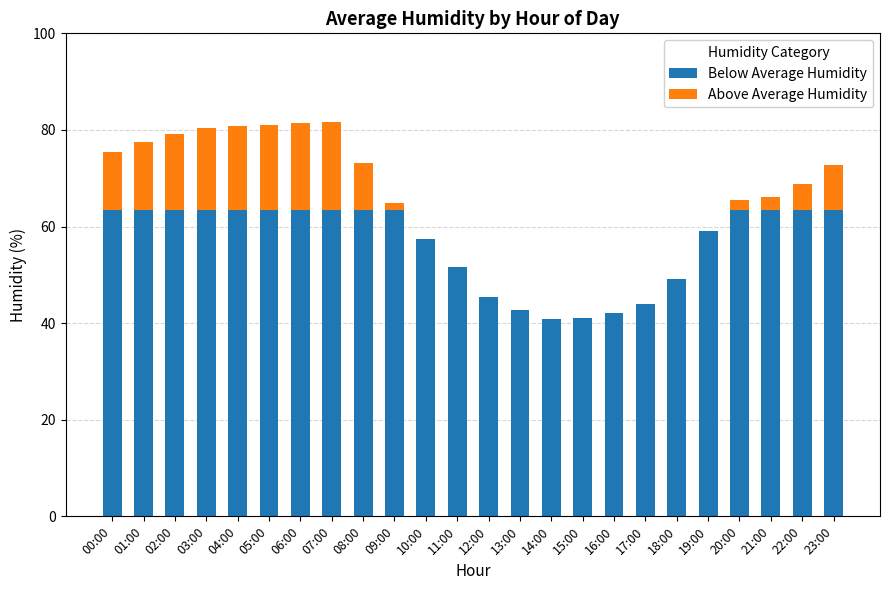

Where does the Above Average Humidity series first go above 2?

00:00